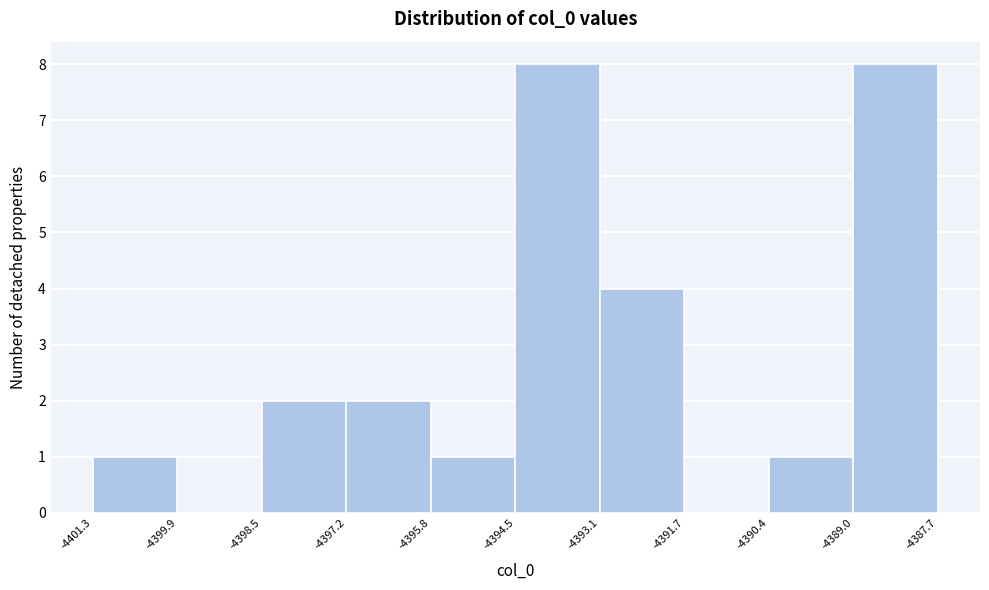

How tall is the bar that spans -4401.3 to -4399.9 on the x-axis? The values are not printed on the chart, so give them approximately, as read against the axis.

1